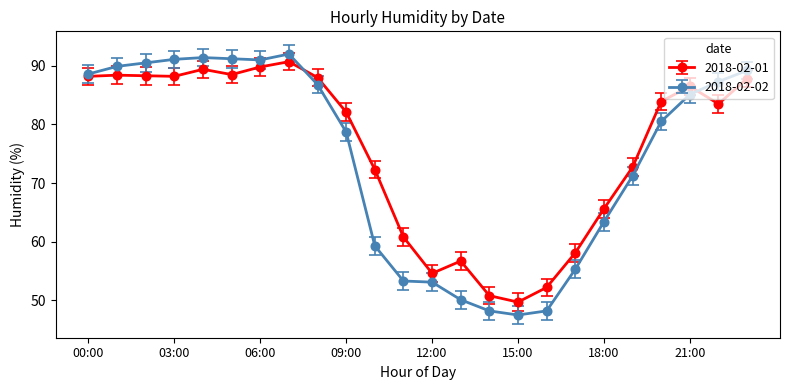

Which series has the widest spread of values?

2018-02-02